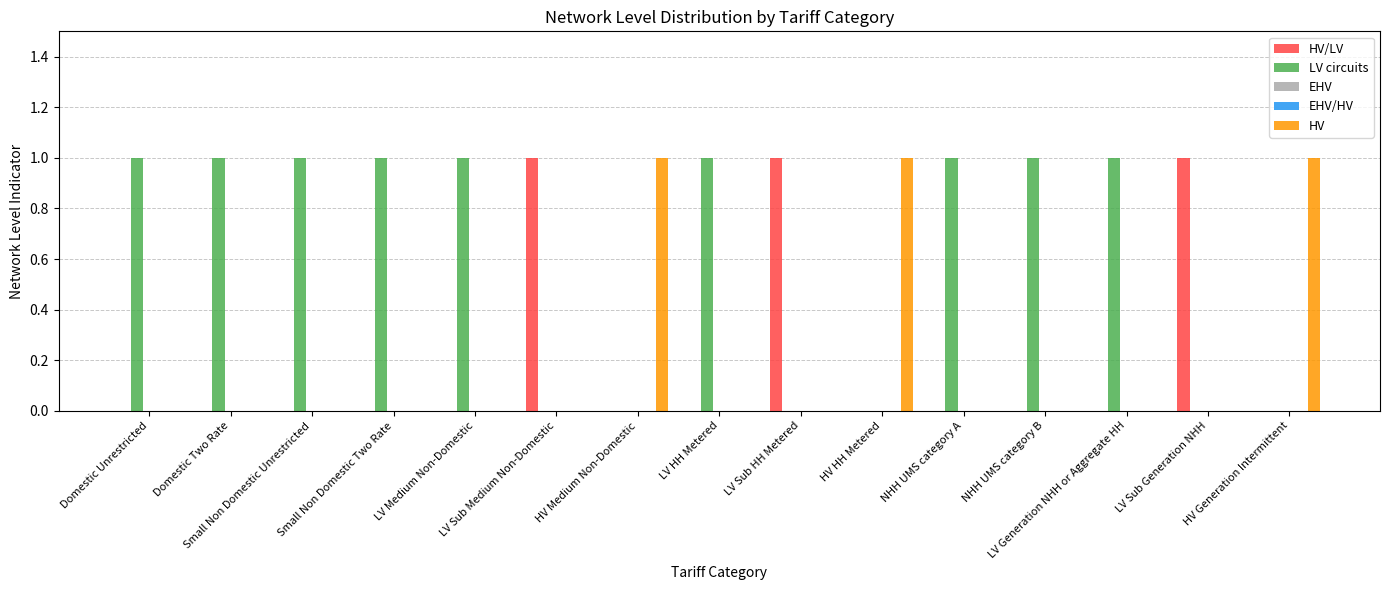

Rank the series by their maximum value, from lowest to highest.

EHV, EHV/HV, HV/LV, LV circuits, HV